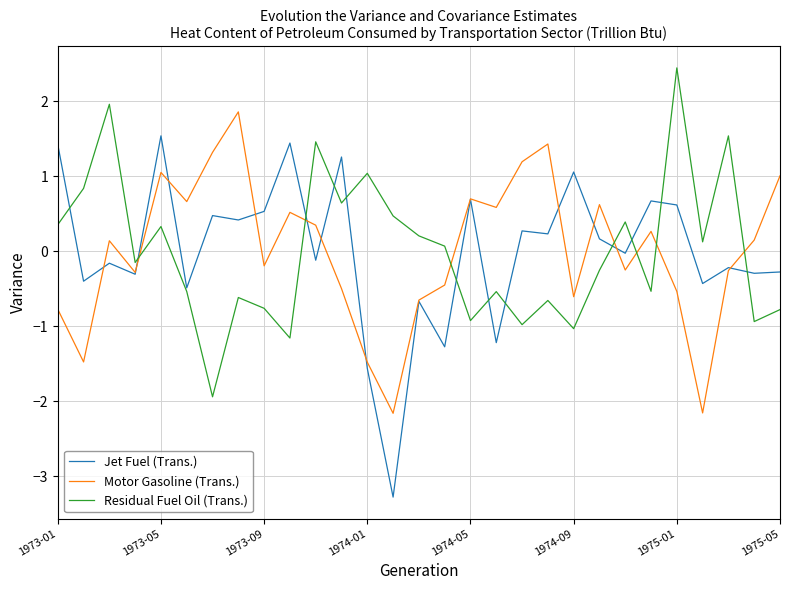

List the series in order of their peak value, lowest first.

Jet Fuel (Trans.), Motor Gasoline (Trans.), Residual Fuel Oil (Trans.)